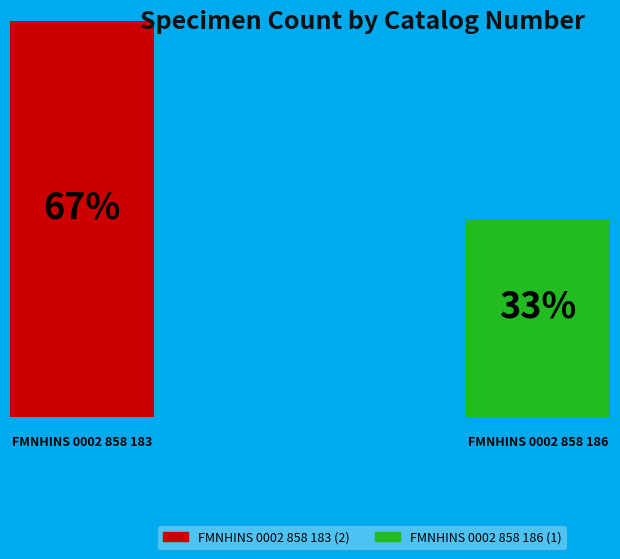

To the nearest percent, what portion does FMNHINS 0002 858 186 represent?

33%